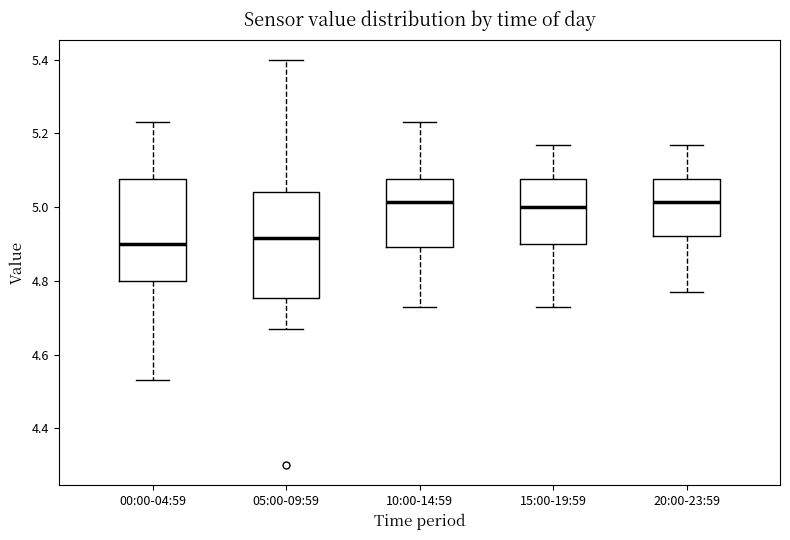

Where is the lower edge of the box for 10:00-14:59 on the y-axis? The values are not printed on the chart, so give them approximately, as read against the axis.

4.90